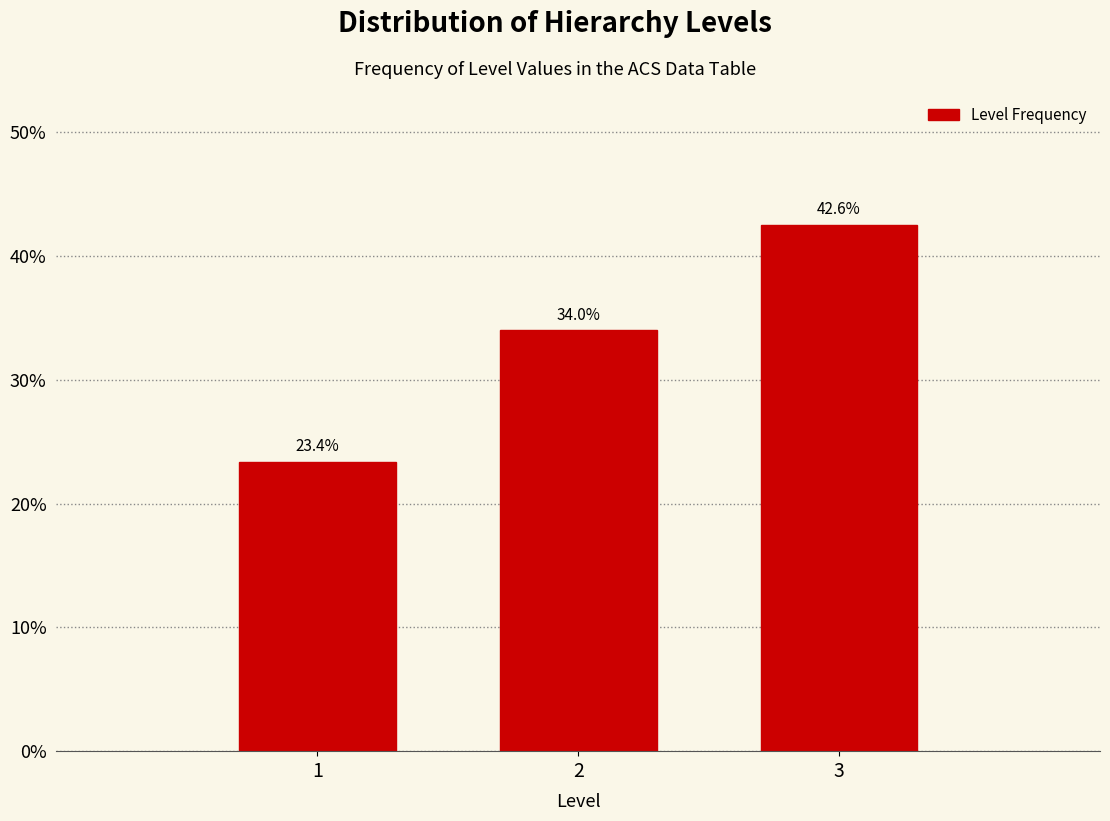

Reading left to right, extract all data points from this chart.

1=23.4	2=34.0	3=42.6